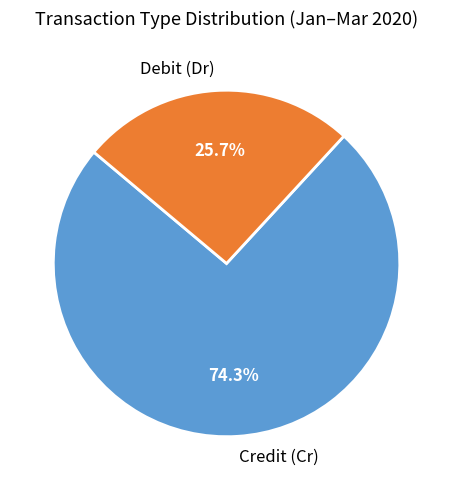

Count the number of slices in the pie.

2